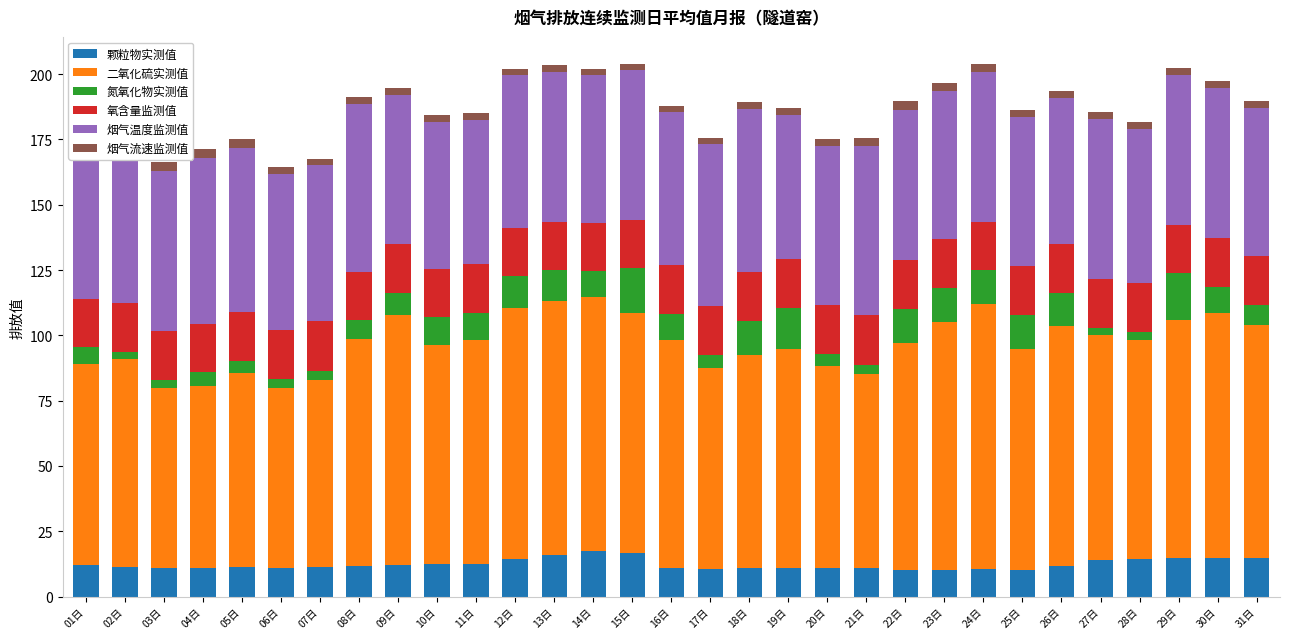

Which series changed the most between 16日 and 20日?

二氧化硫实测值